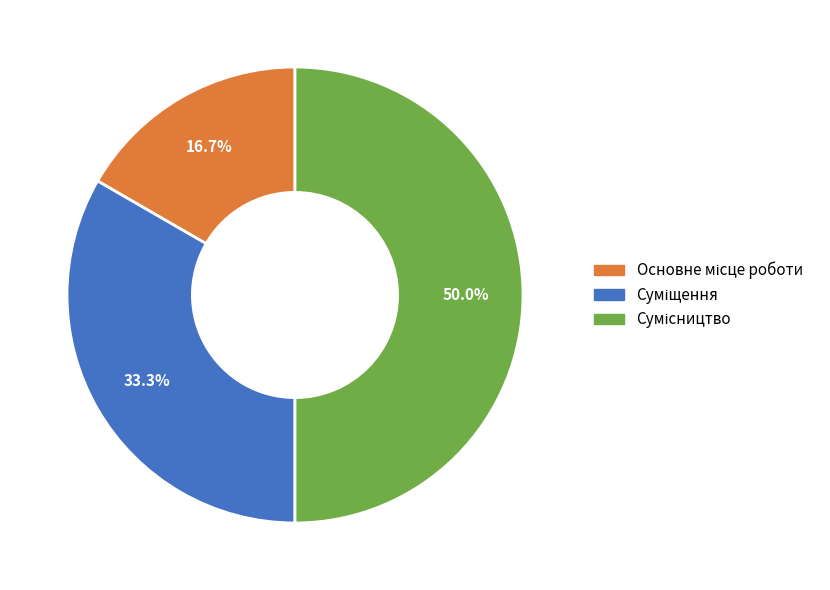

What percentage is the Основне місце роботи slice, to the nearest percent?

17%